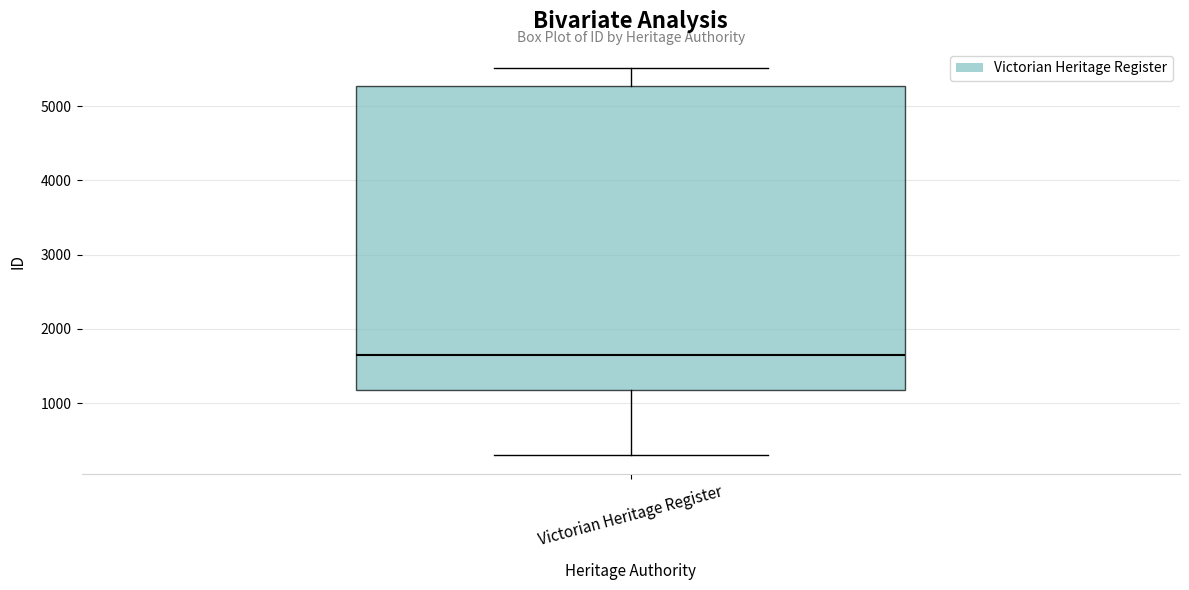

Transcribe this box plot: give where the median line is, the range the box spans, and where the two whiskers end, as read against the y-axis. The values are not printed on the chart, so give them approximately, as read against the axis.

median 1600, box 1200 to 5300, whiskers 300 to 5500